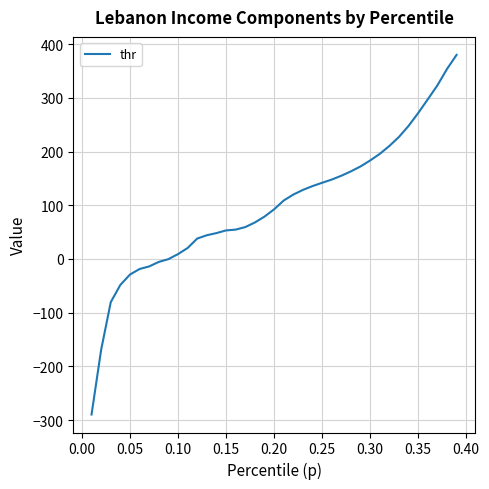

What is the minimum value shown in the chart?

-289.5